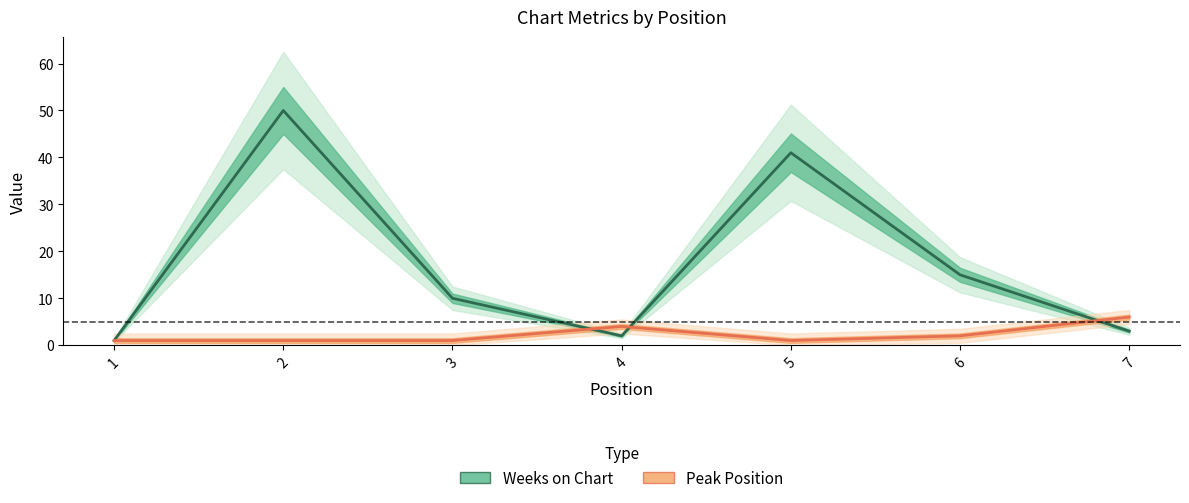

What is the greatest value displayed?

50